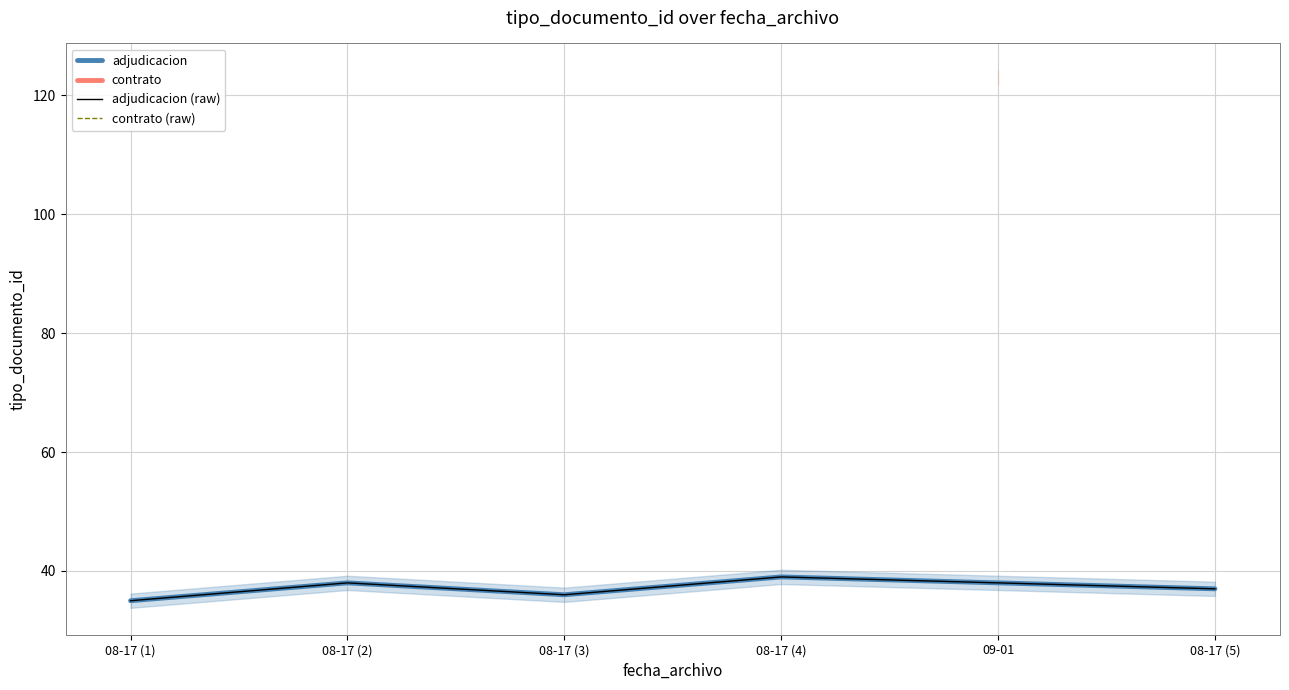

What is the maximum value shown in the chart?

39